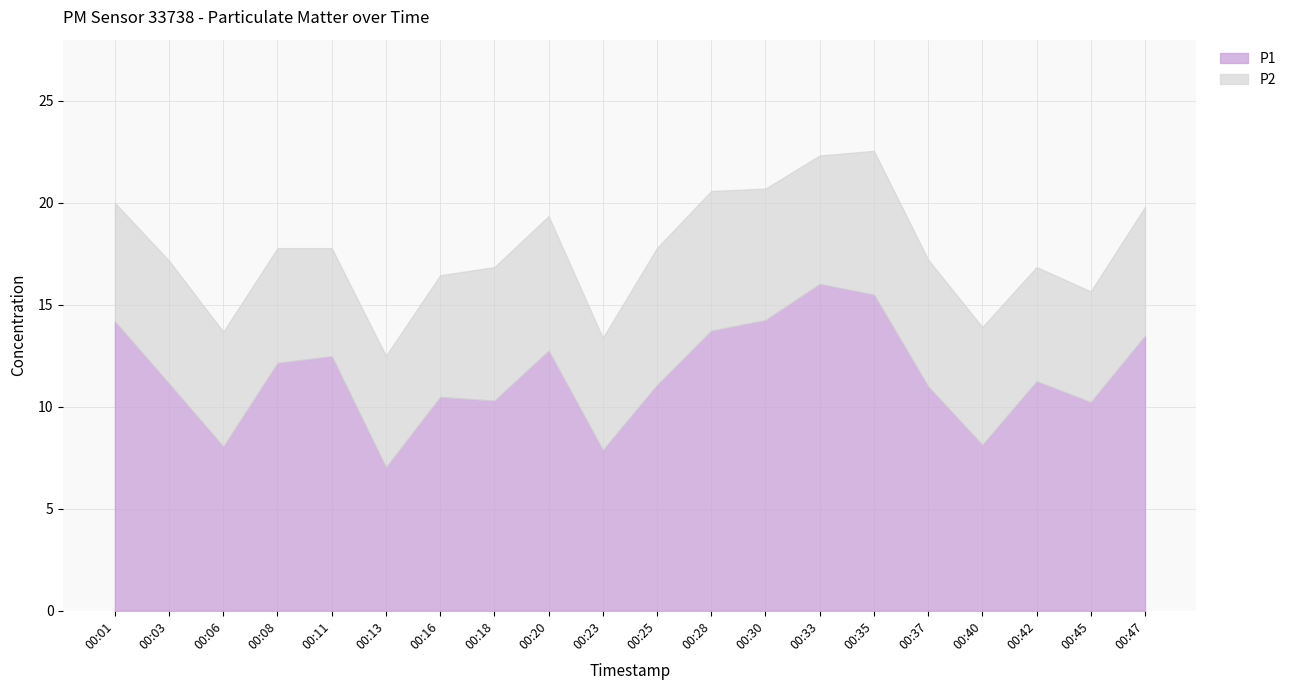

True or false: P2 has more than 1 interior local peaks.

True